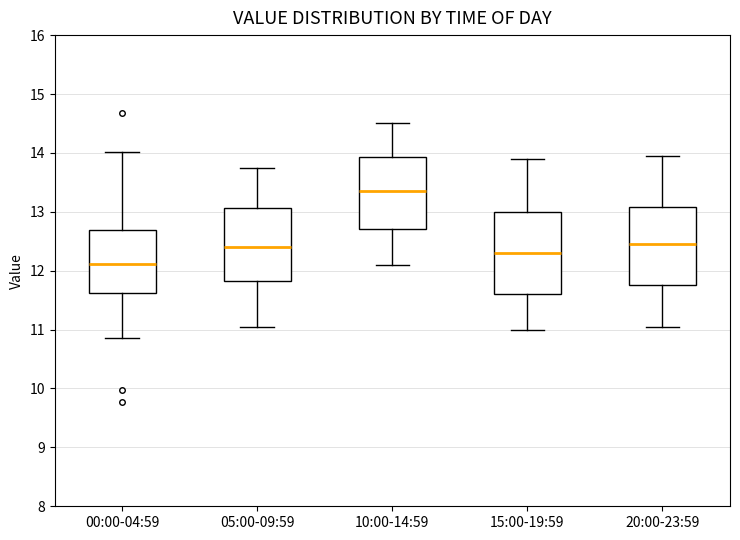

Reading left to right, read every box against the y-axis: the position of its median line, the range the box covers, and the ends of its whiskers. The values are not printed on the chart, so give them approximately, as read against the axis.

00:00-04:59: median 12.1, box 11.6 to 12.7, whiskers 10.9 to 14.0
05:00-09:59: median 12.4, box 11.8 to 13.1, whiskers 11.1 to 13.8
10:00-14:59: median 13.4, box 12.7 to 13.9, whiskers 12.1 to 14.5
15:00-19:59: median 12.3, box 11.6 to 13.0, whiskers 11.0 to 13.9
20:00-23:59: median 12.5, box 11.8 to 13.1, whiskers 11.1 to 14.0